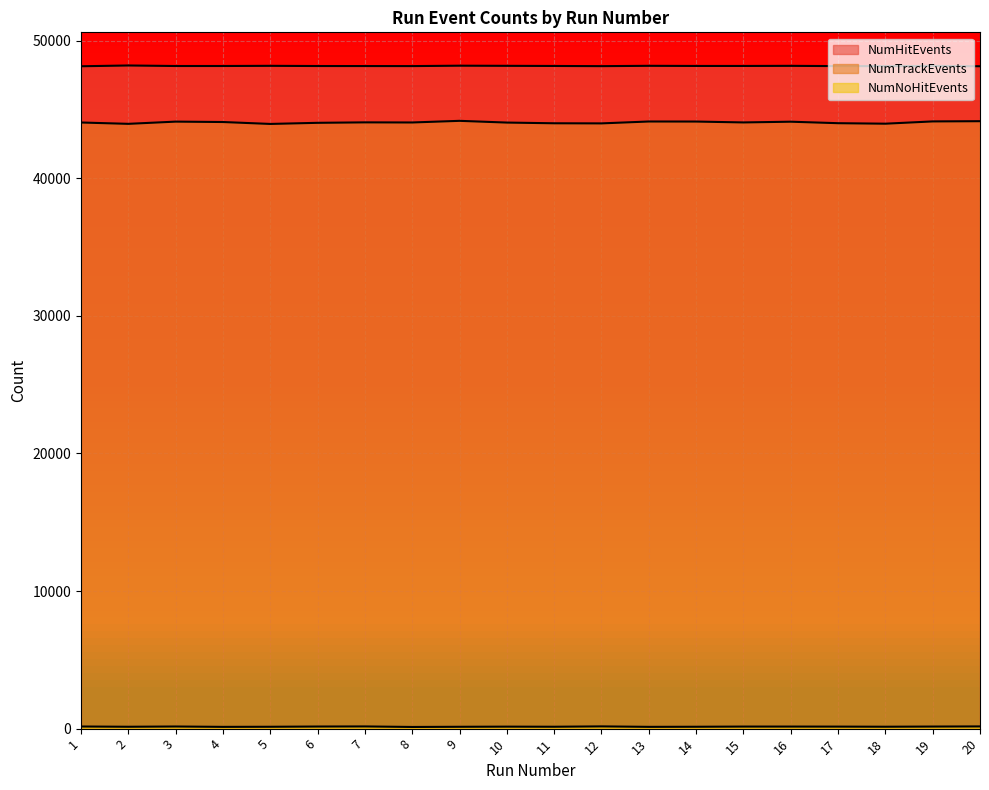

How many data points in NumTrackEvents are less than 44049?

10